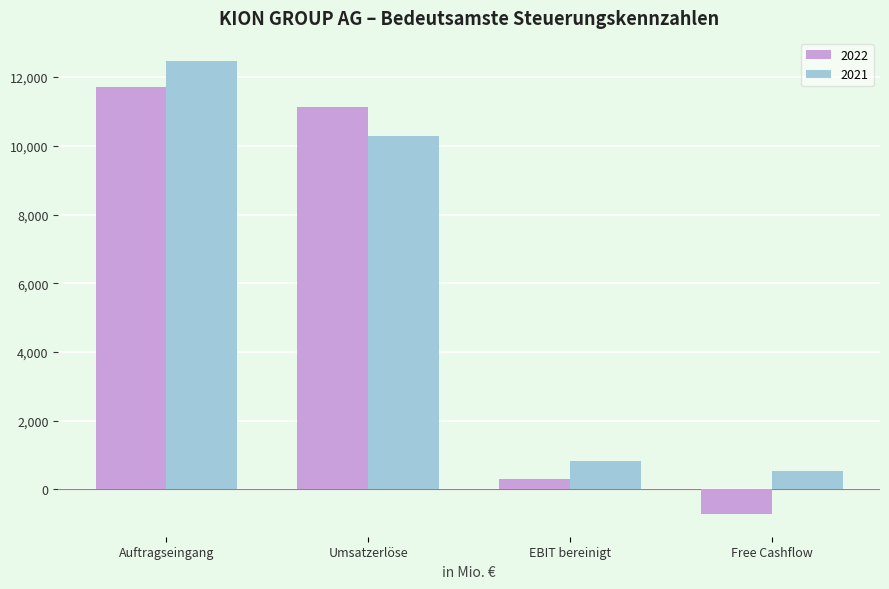

What is the maximum value for 2022?

11707.6